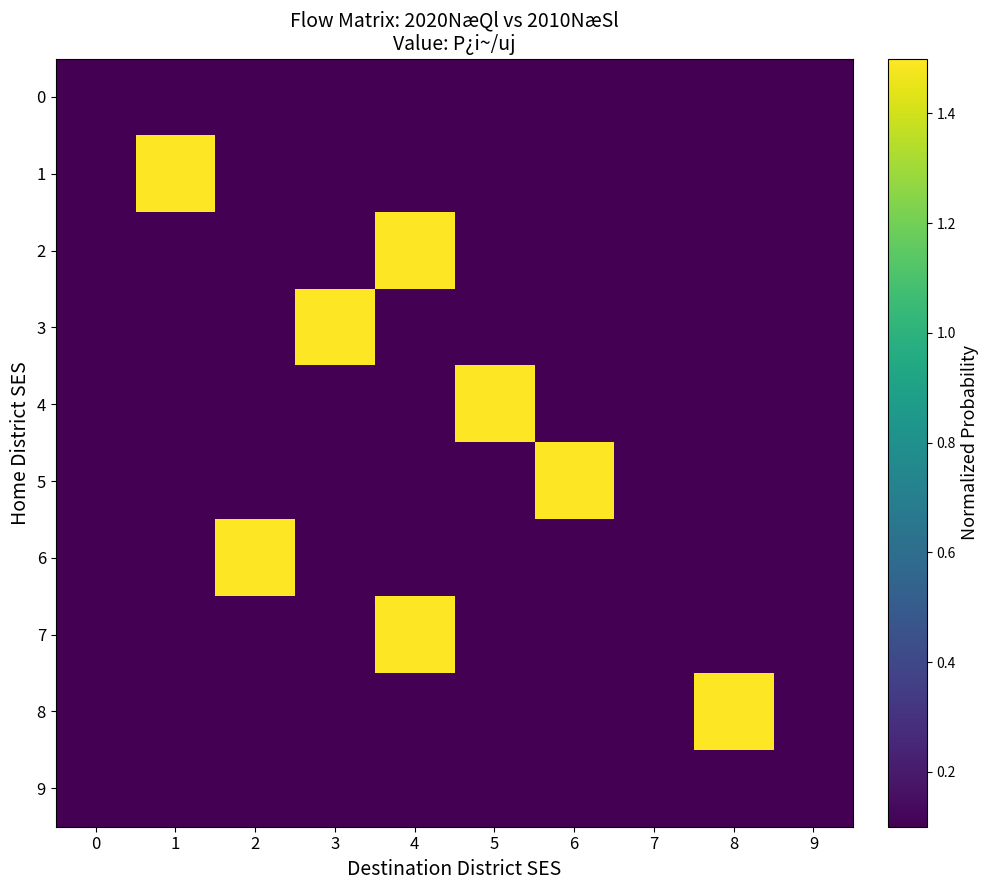

List the series in order of their peak value, lowest first.

0, 9, 1, 2, 3, 4, 5, 6, 7, 8